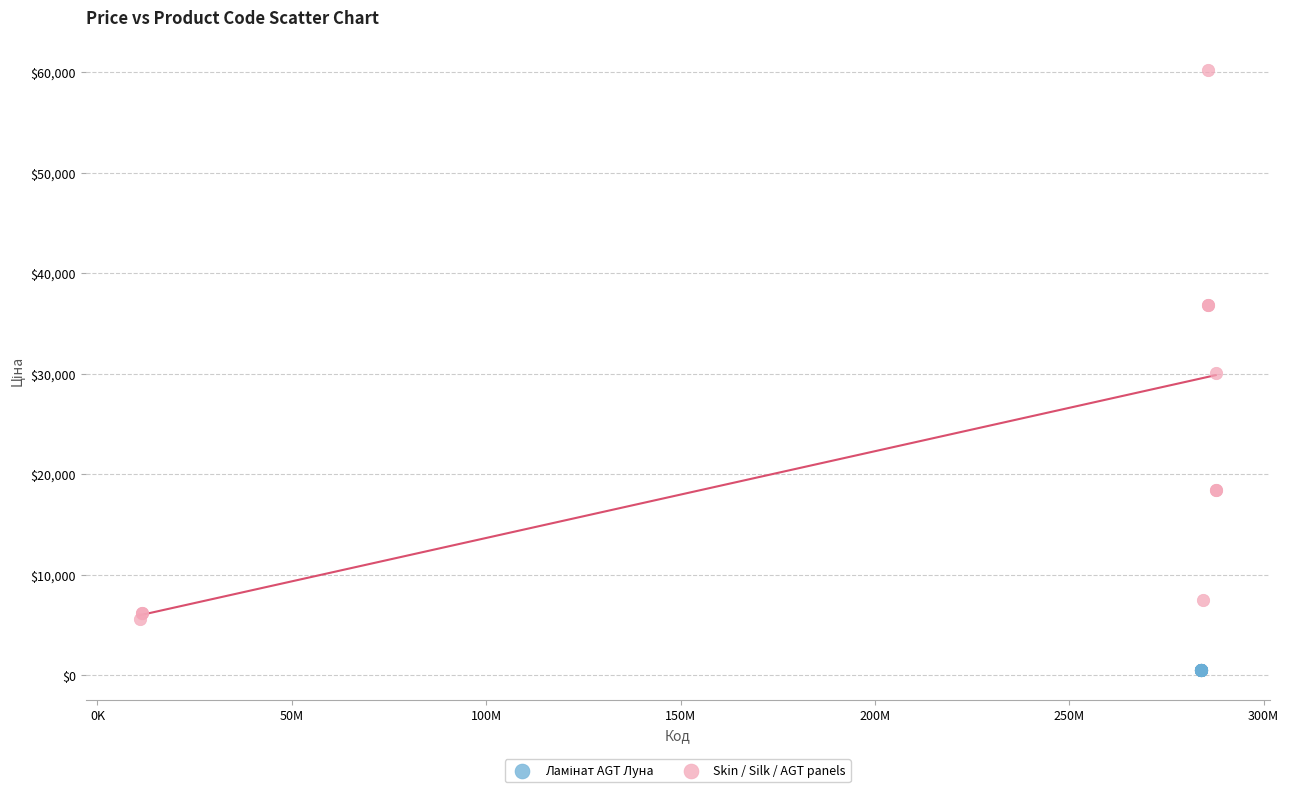

Which series reaches the maximum Y coordinate?

Skin / Silk / AGT panels